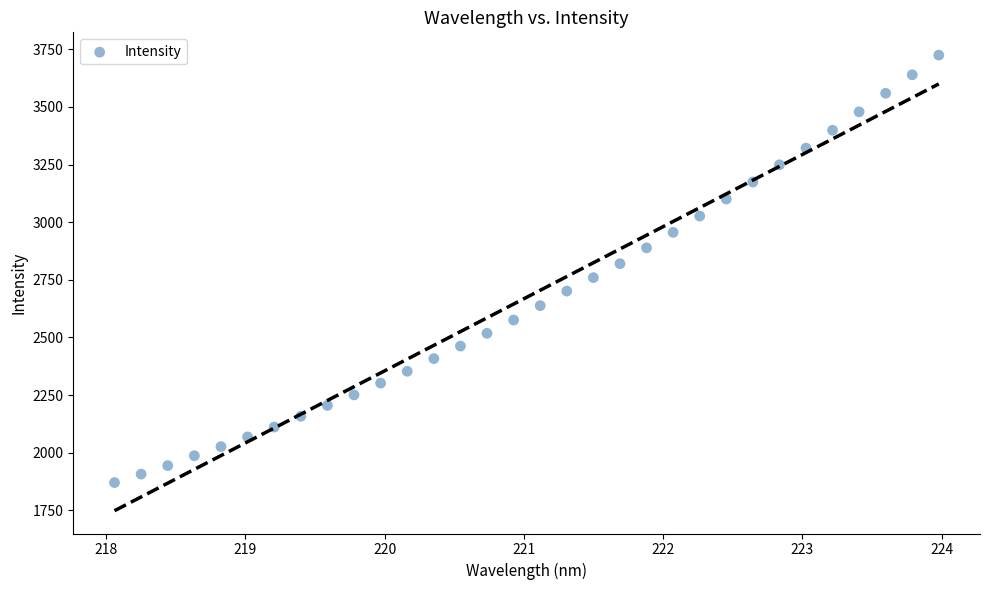

What is the range of Y values (max minus min)?

1853.7